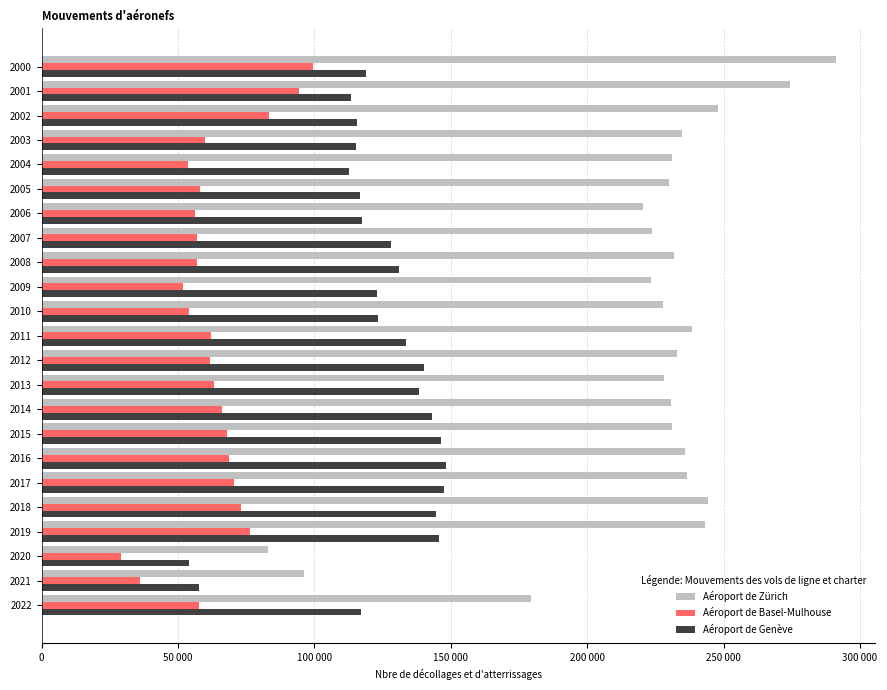

What are all the series names shown in the legend?

Aéroport de Zürich, Aéroport de Basel-Mulhouse, Aéroport de Genève